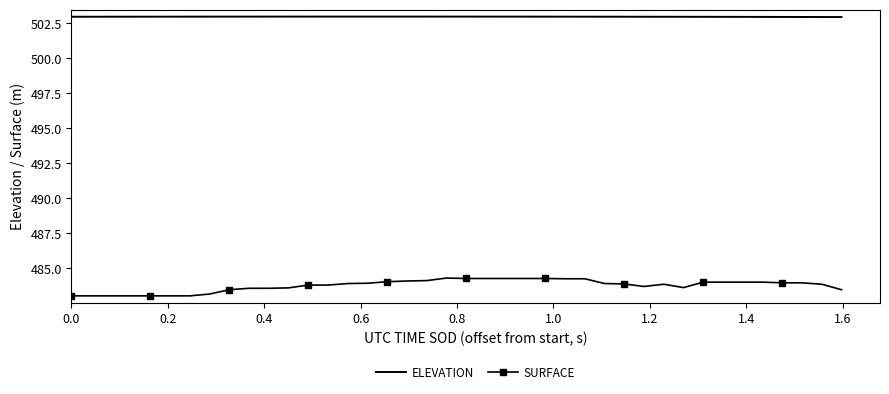

True or false: ELEVATION and SURFACE intersect in this chart.

False